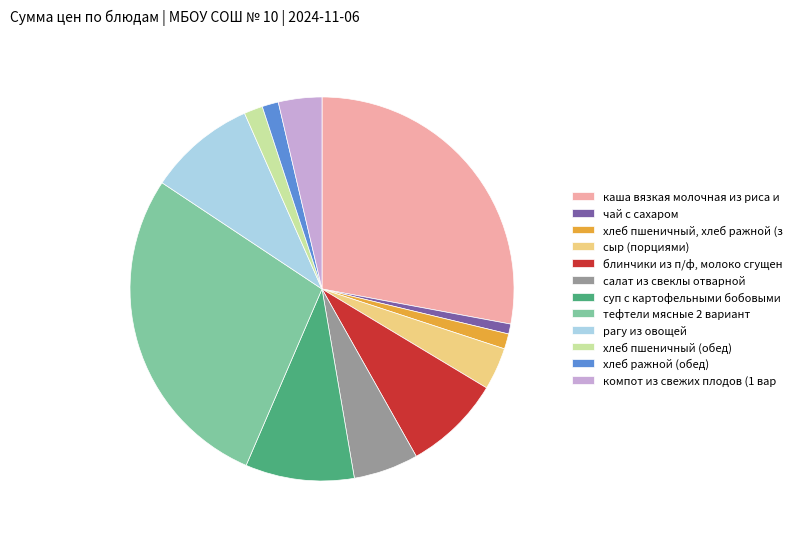

Count the number of slices in the pie.

12